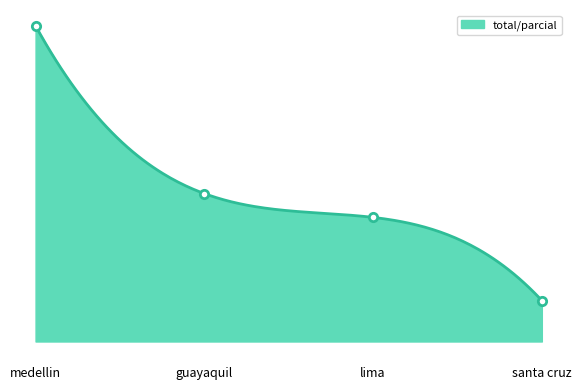

What is the sum of the values at santa cruz and lima?

1856464